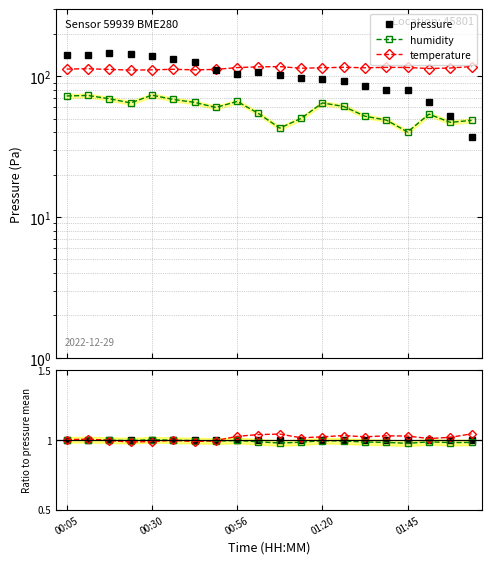

Which has a higher value, 00:56 or 11?

00:56